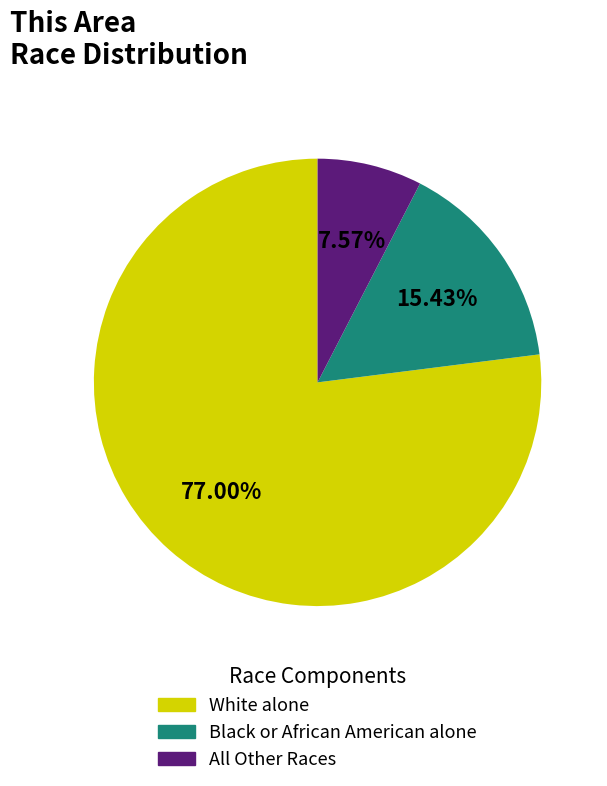

Which category has the smallest portion of the pie?

All Other Races